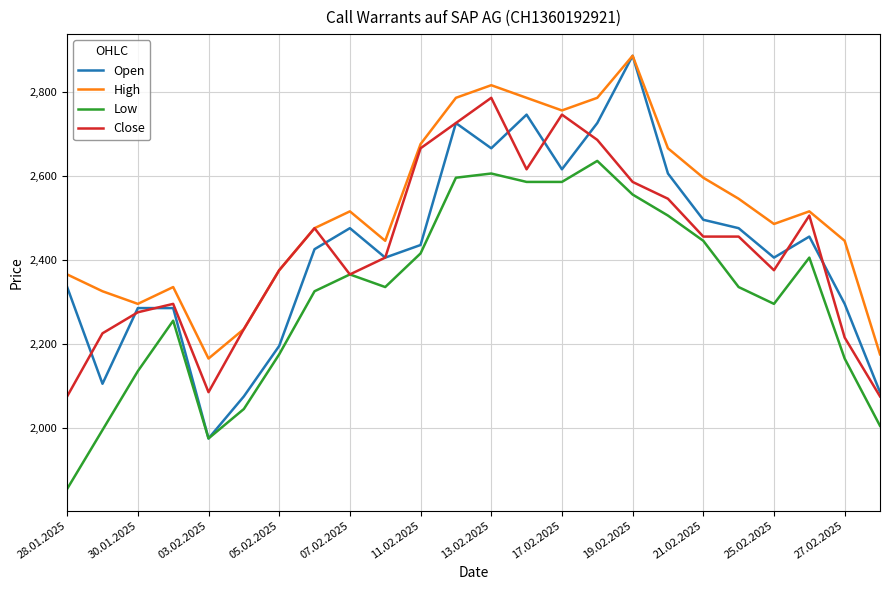

True or false: High and Low intersect in this chart.

False